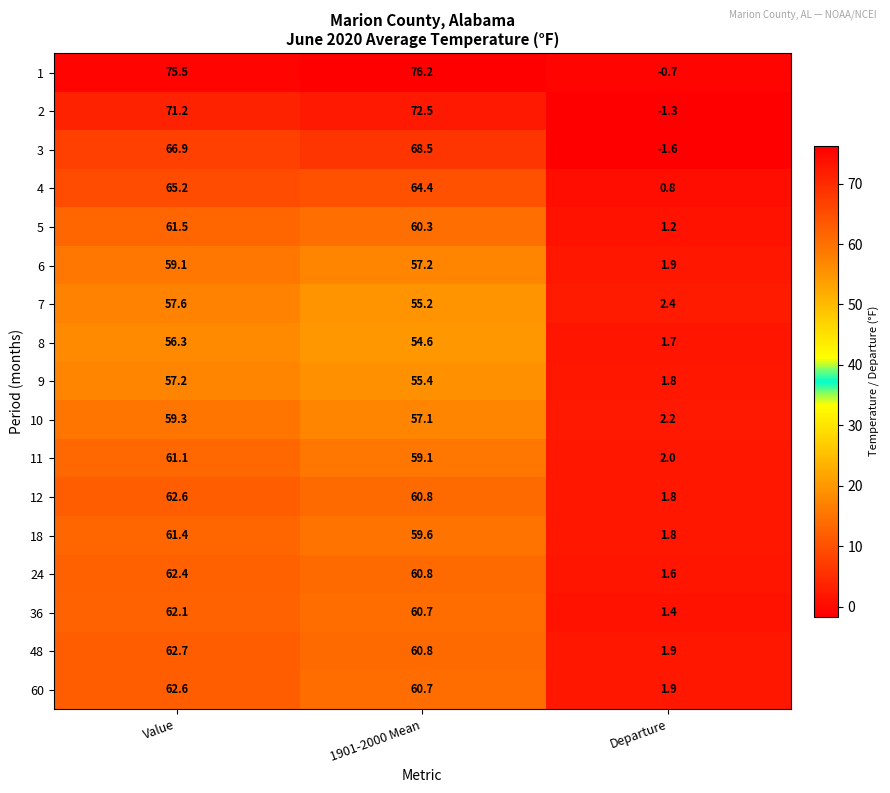

List the labels in order of 1 value, smallest first.

Departure, Value, 1901-2000 Mean